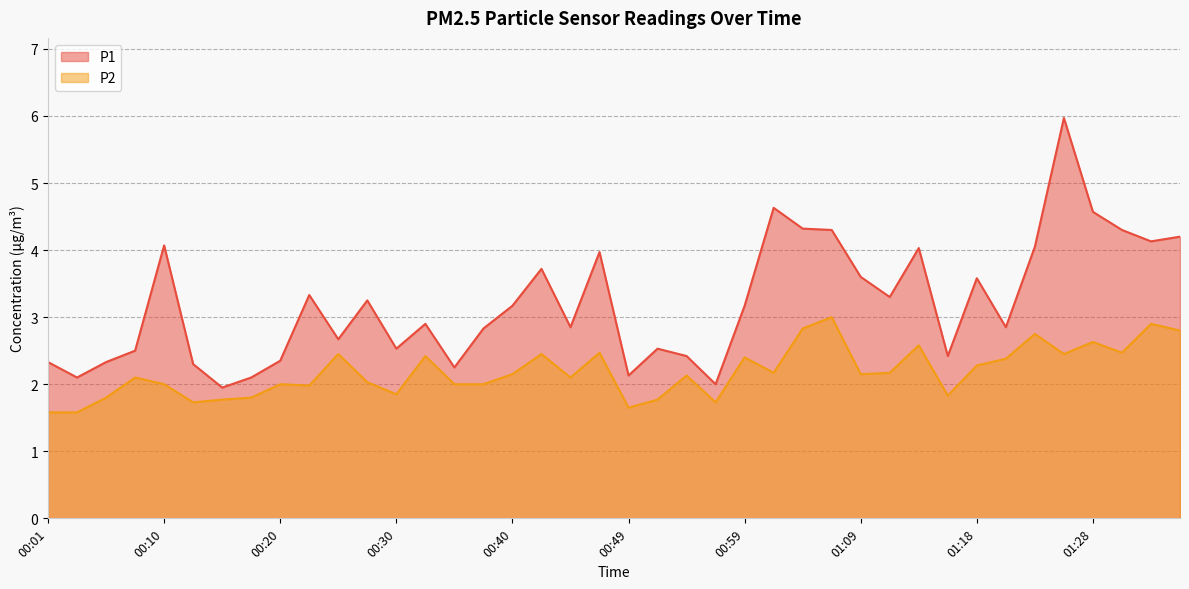

True or false: P1 and P2 intersect in this chart.

False